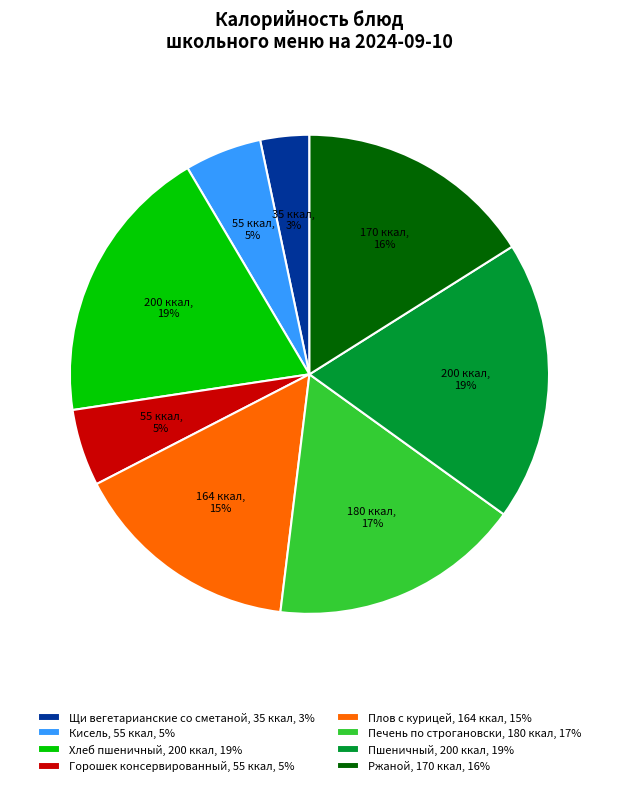

Do Горошек консервированный, 55 ккал, 5% and Ржаной, 170 ккал, 16% together represent more than half of the pie?

No